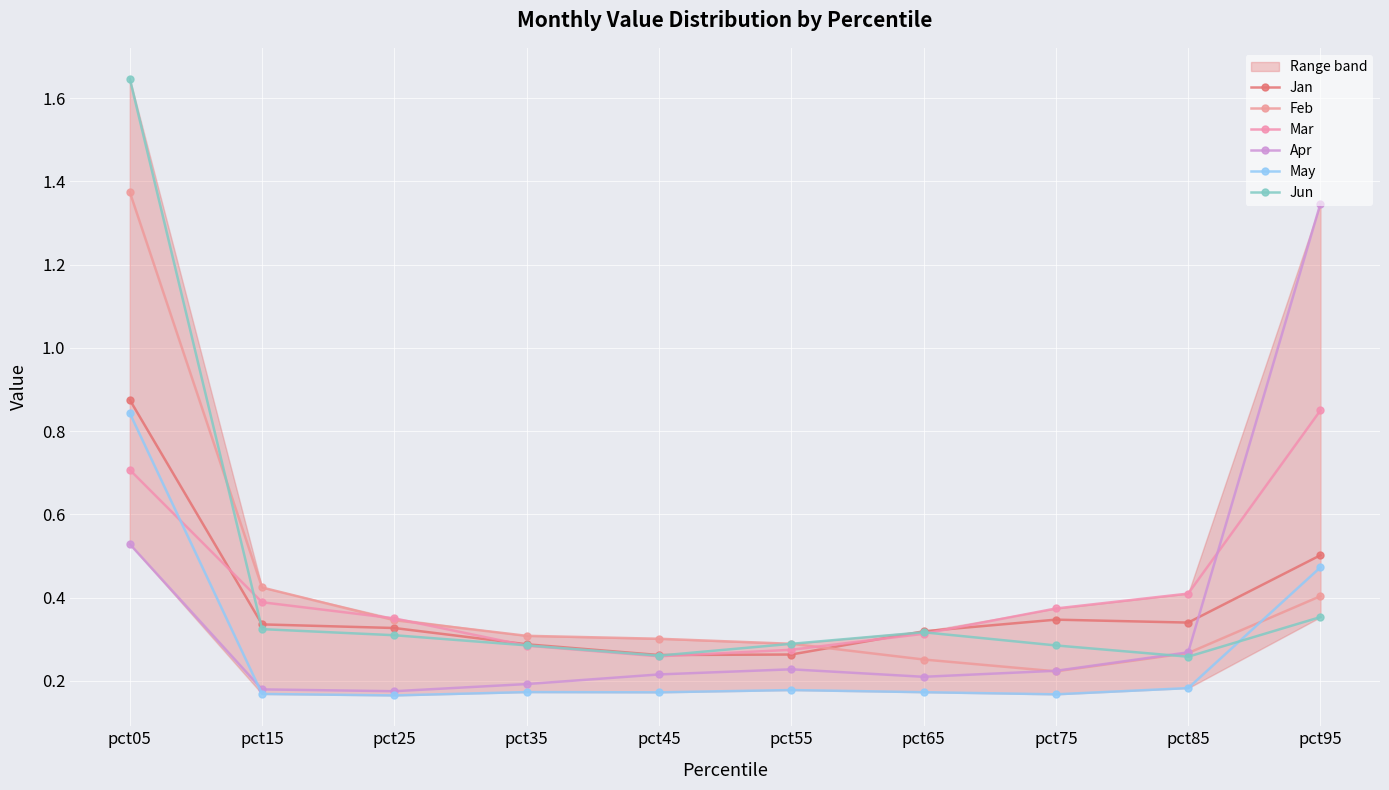

What is the difference between the highest and lowest values at pct85?

0.2